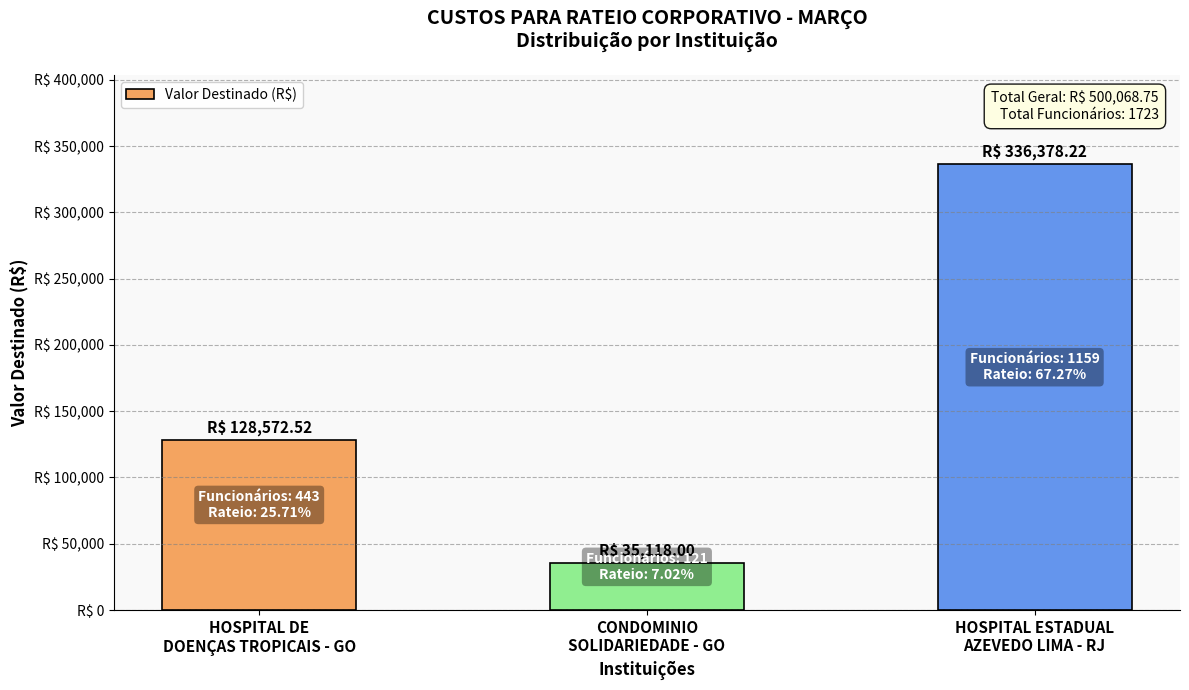

Does the chart contain any negative values?

No